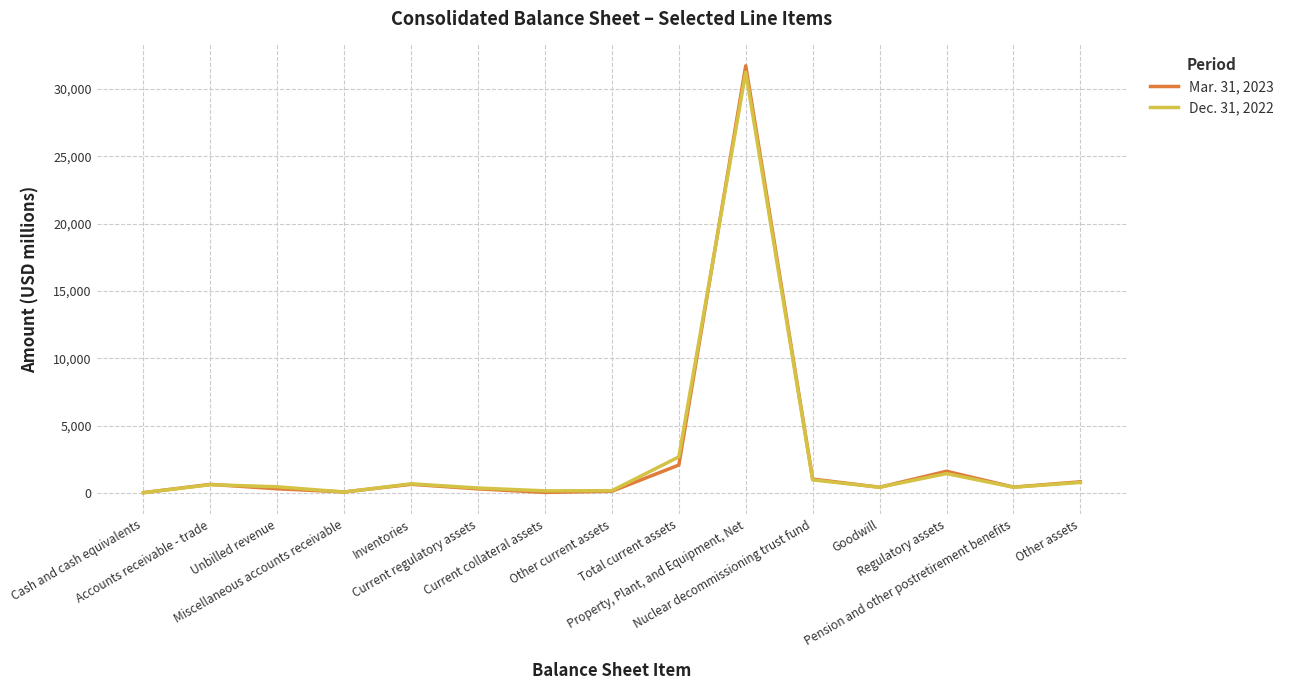

Rank the series by their average value, from highest to lowest.

Dec. 31, 2022, Mar. 31, 2023